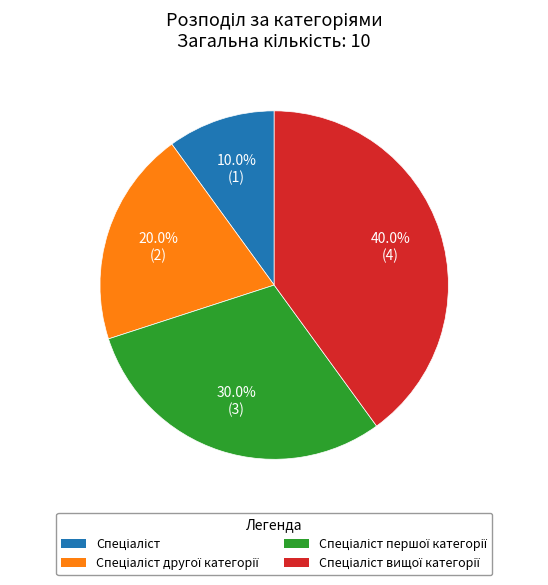

To the nearest percent, what is the average slice percentage?

25%